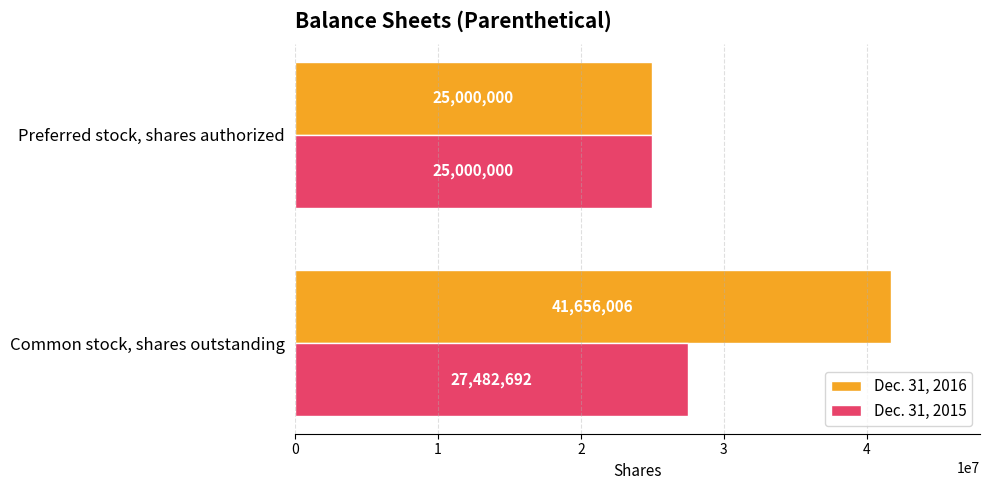

The Dec. 31, 2015 series shows 27482692 at Common stock, shares outstanding. True or false?

True